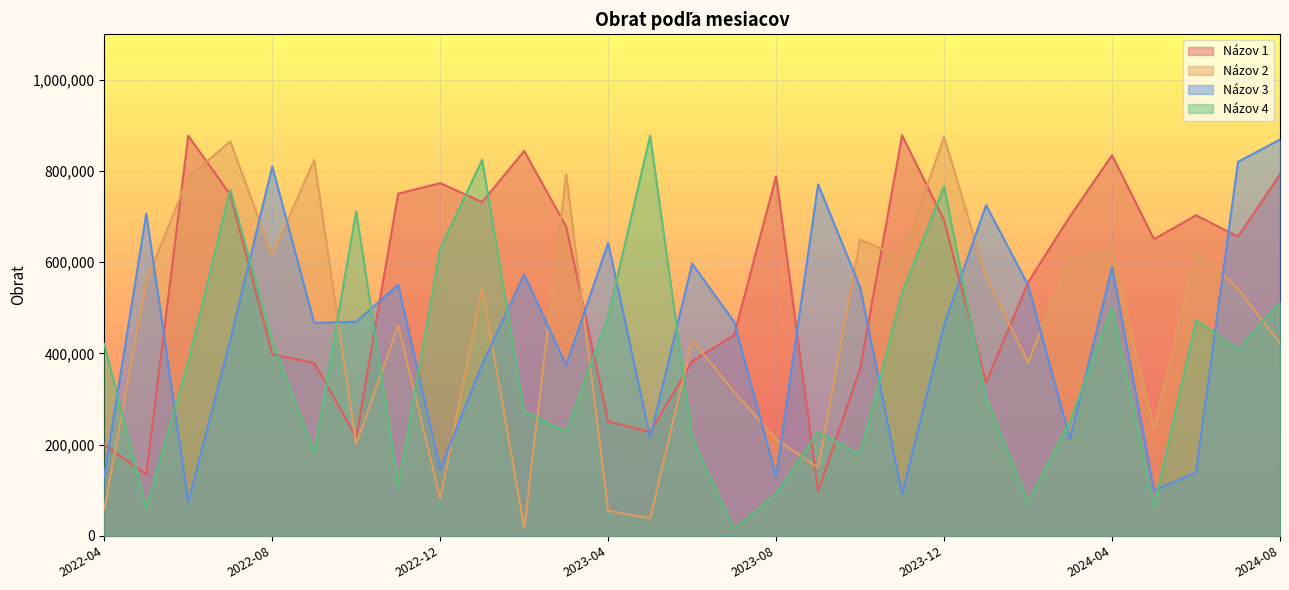

Reading right to left, list all the values displayed in this chart.

Názov 1: 2024-08=792776	2024-07=656090	2024-06=702928	2024-05=650568	2024-04=834605	2024-03=700815	2024-02=555941	2024-01=335896	2023-12=692326	2023-11=878285	2023-10=366266	2023-09=98005	2023-08=788526	2023-07=440502	2023-06=382688	2023-05=227860	2023-04=250740	2023-03=678397	2023-02=843987	2023-01=731901	2022-12=773490	2022-11=750443	2022-10=216291	2022-09=379473	2022-08=398138	2022-07=748341	2022-06=877377	2022-05=134348	2022-04=200476
Názov 2: 2024-08=422288	2024-07=541378	2024-06=628636	2024-05=234243	2024-04=625744	2024-03=610757	2024-02=379782	2024-01=567915	2023-12=874948	2023-11=610211	2023-10=649689	2023-09=149527	2023-08=212089	2023-07=315971	2023-06=429003	2023-05=38408	2023-04=54989	2023-03=792906	2023-02=17842	2023-01=544391	2022-12=81098	2022-11=462135	2022-10=200710	2022-09=824368	2022-08=615791	2022-07=865094	2022-06=786178	2022-05=558071	2022-04=58318
Názov 3: 2024-08=868881	2024-07=820284	2024-06=138859	2024-05=99779	2024-04=589144	2024-03=212078	2024-02=549978	2024-01=725381	2023-12=462248	2023-11=91256	2023-10=545128	2023-09=770784	2023-08=130602	2023-07=469222	2023-06=597036	2023-05=215746	2023-04=642272	2023-03=374323	2023-02=573132	2023-01=376256	2022-12=146130	2022-11=550443	2022-10=469573	2022-09=467030	2022-08=809804	2022-07=428735	2022-06=73562	2022-05=706698	2022-04=131194
Názov 4: 2024-08=511966	2024-07=408790	2024-06=473442	2024-05=63736	2024-04=501331	2024-03=251478	2024-02=75008	2024-01=302872	2023-12=766309	2023-11=532835	2023-10=178828	2023-09=228286	2023-08=92507	2023-07=15400	2023-06=213812	2023-05=877701	2023-04=480672	2023-03=228098	2023-02=272971	2023-01=824606	2022-12=629901	2022-11=108780	2022-10=711574	2022-09=182487	2022-08=426518	2022-07=759028	2022-06=382049	2022-05=60826	2022-04=420652